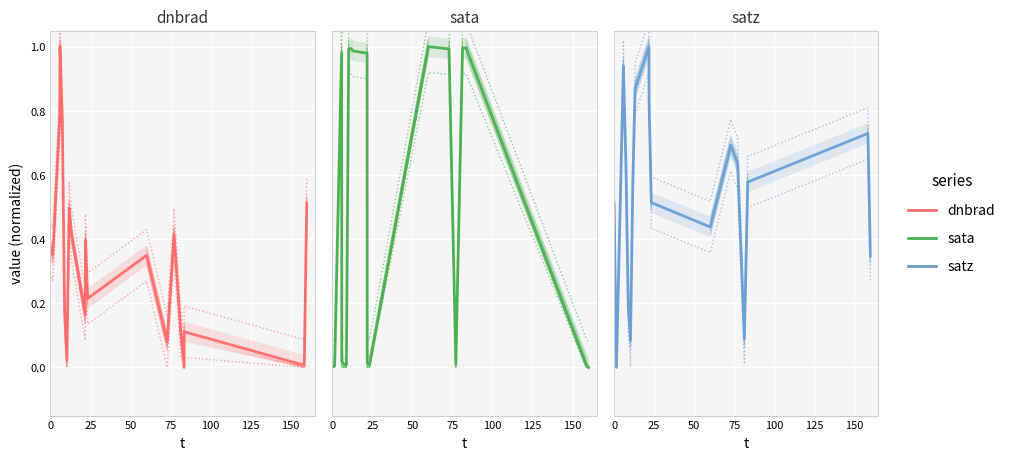

The value of dnbrad at 0 is 0.6. True or false?

False